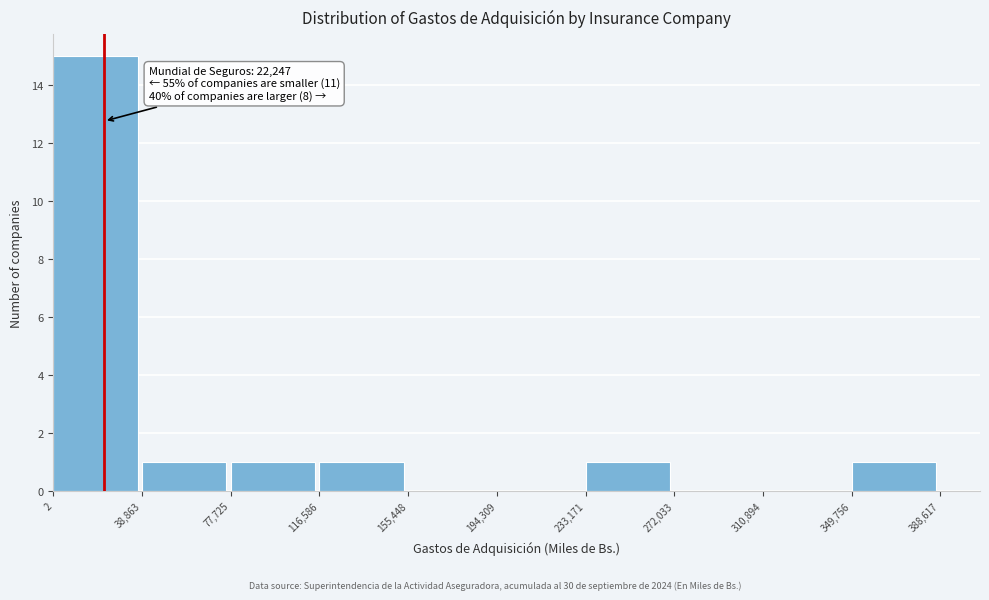

Which range on the x-axis has the tallest bar?

2 to 38,863